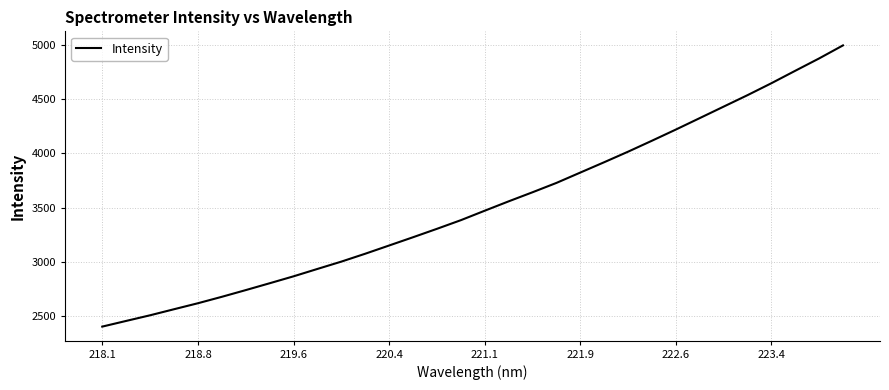

What is the maximum value shown in the chart?

4996.7